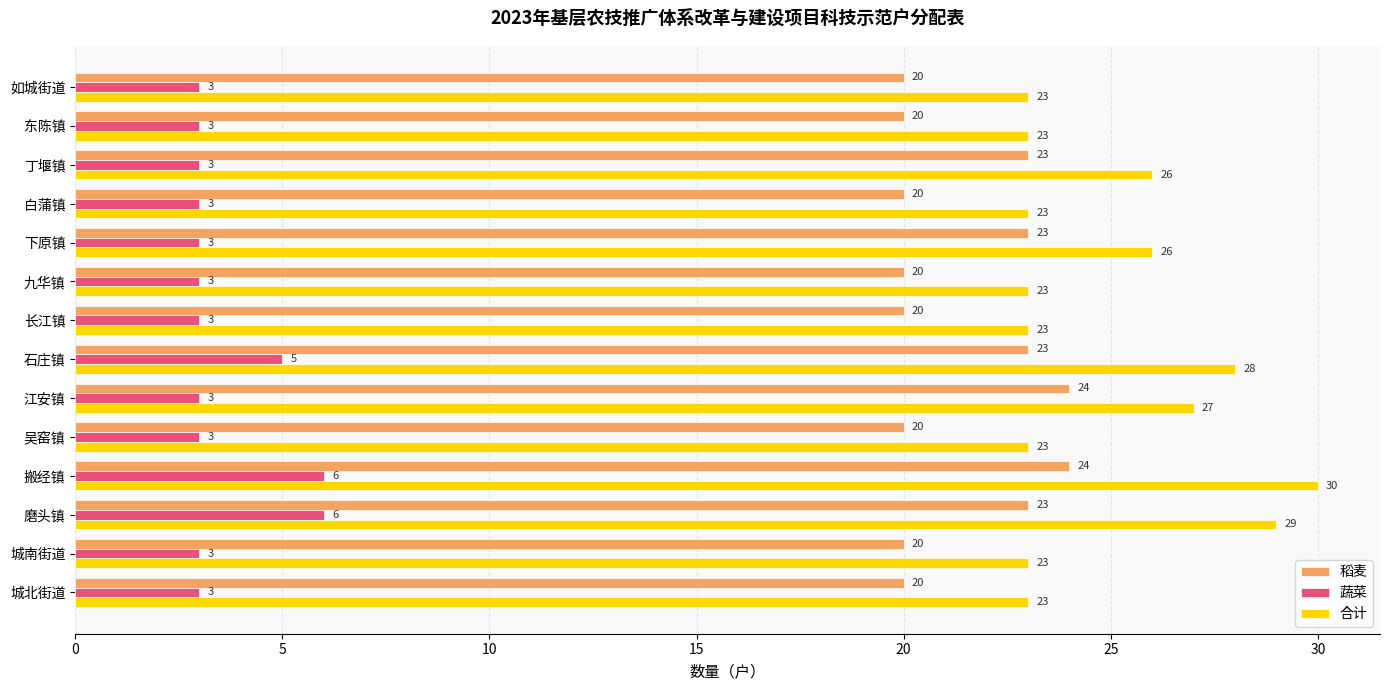

What is the sum of all 蔬菜 values?

50